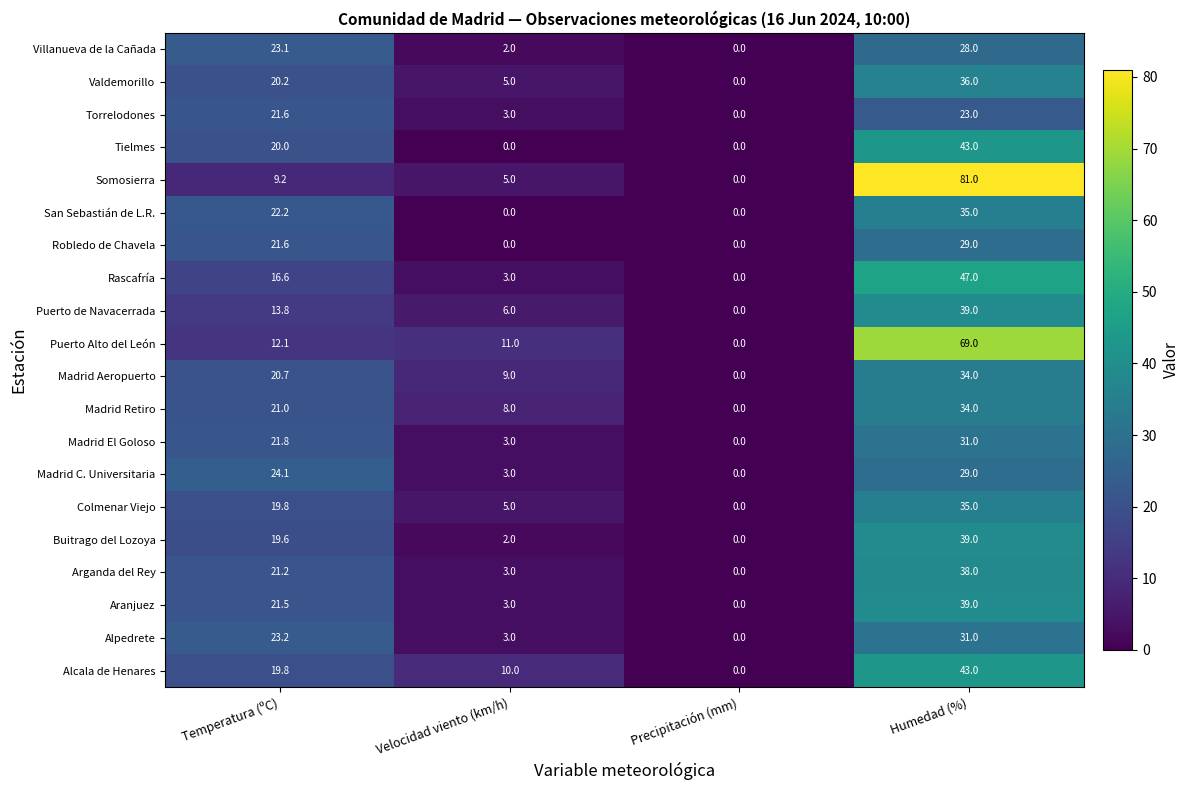

At which category is the sum across all series the highest?

Humedad (%)